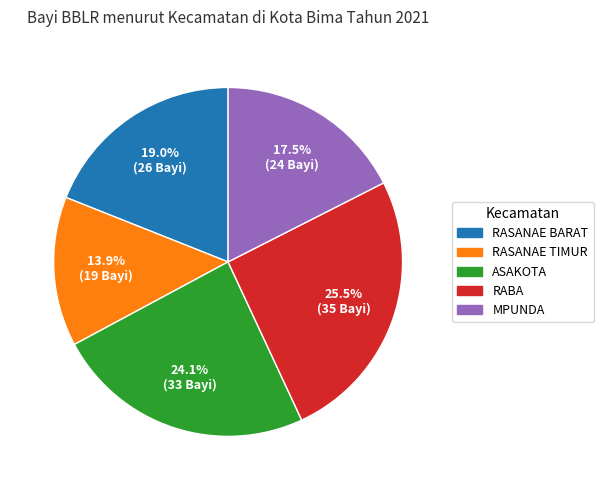

To the nearest percent, what is the combined percentage of RASANAE TIMUR and MPUNDA?

31%